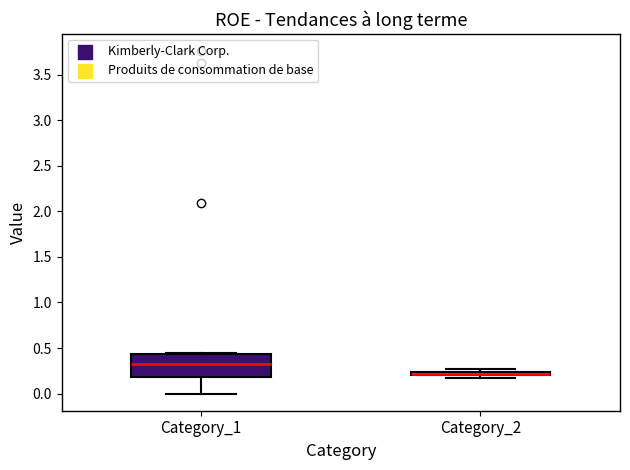

Where is the lower edge of the box for Category_1 on the y-axis? The values are not printed on the chart, so give them approximately, as read against the axis.

0.20